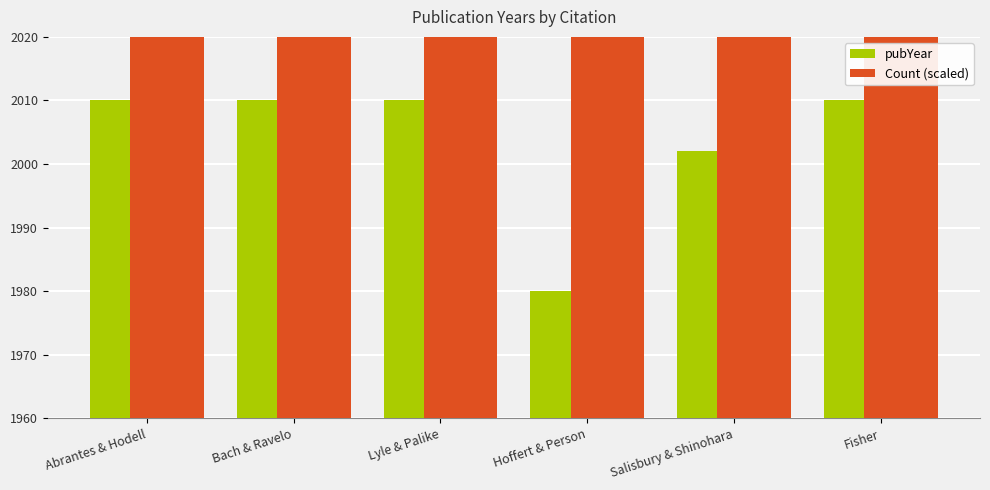

What is the label of the 3rd bar from the right?

Hoffert & Person